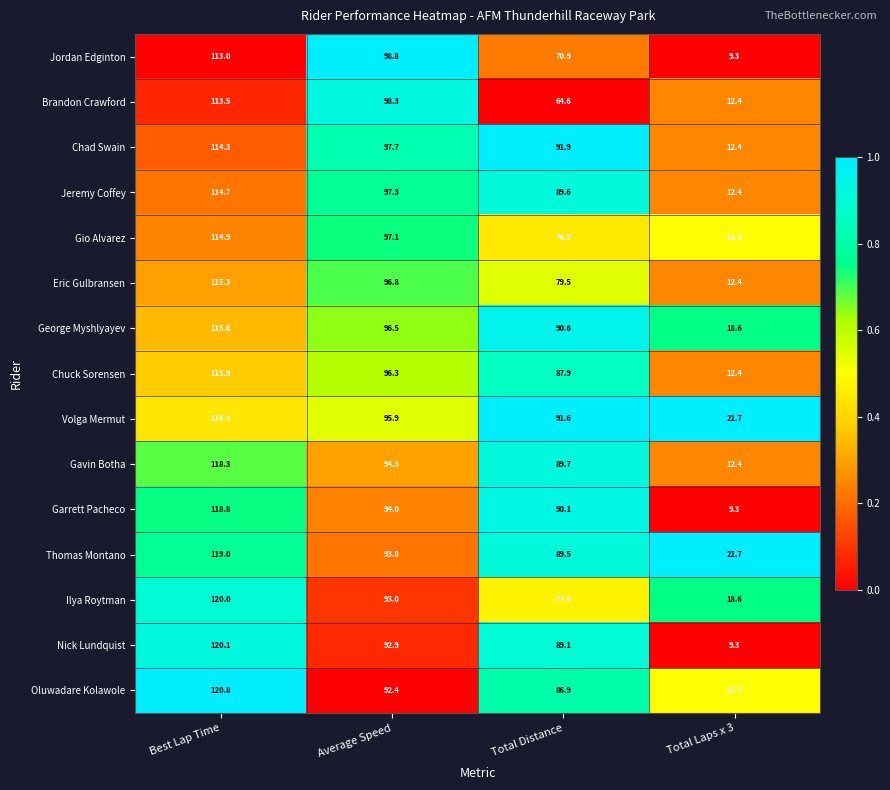

Is the value of Brandon Crawford at Total Distance greater than the value of Chuck Sorensen at Average Speed?

No